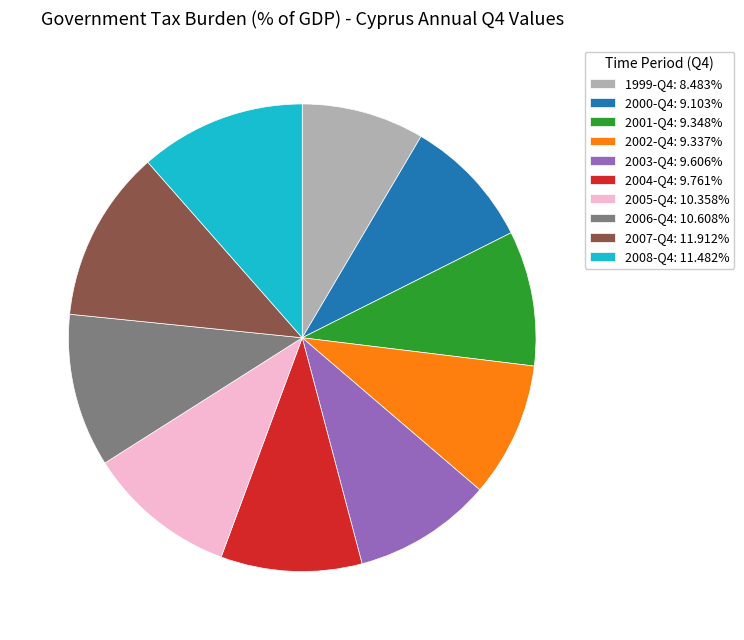

Combined, do 2008-Q4: 11.482% and 2005-Q4: 10.358% account for over 50%?

No